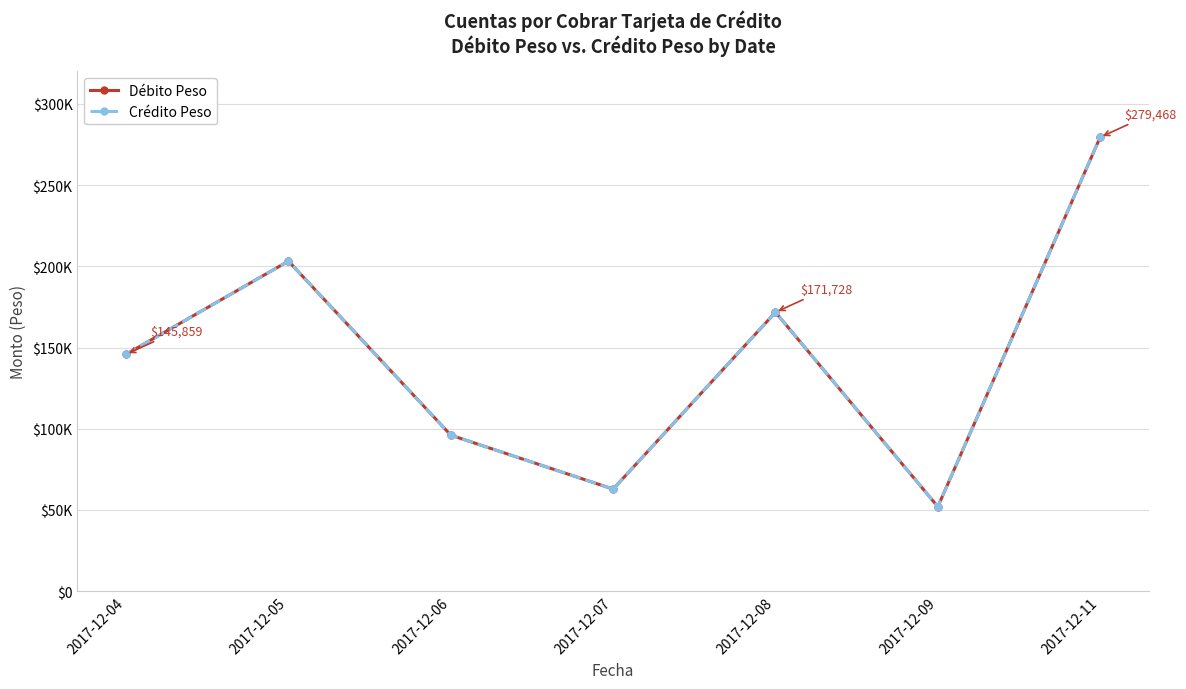

At which label is Débito Peso closest to 165752?

2017-12-08